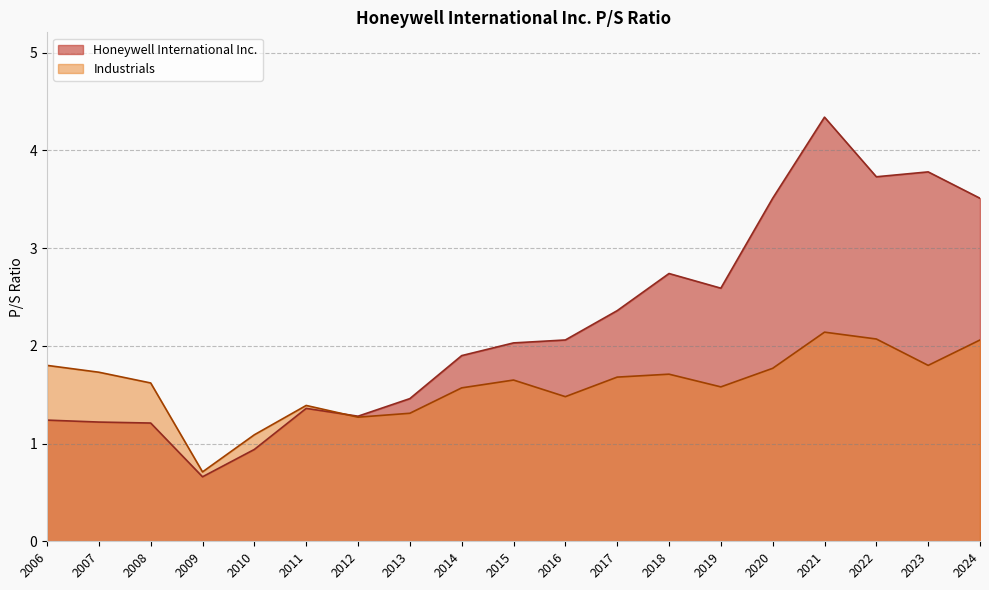

True or false: Industrials and Honeywell International Inc. cross at least once.

True